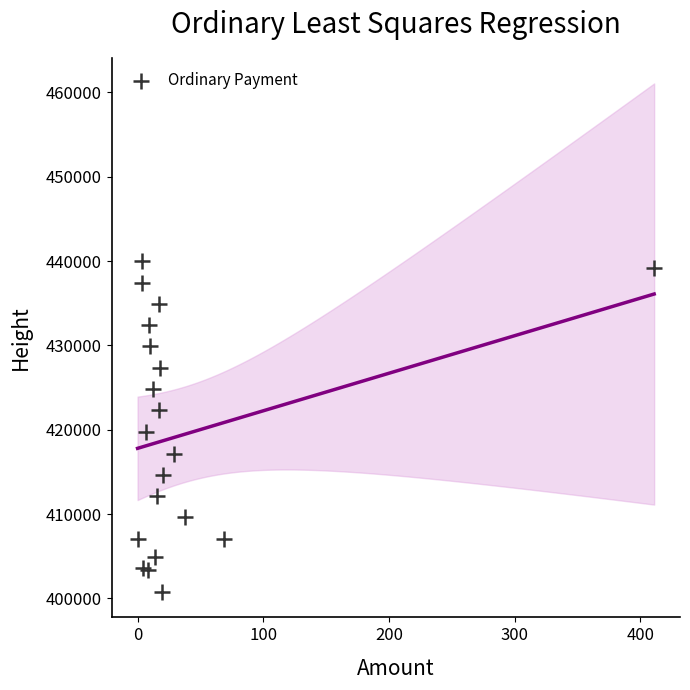

What Y value in the scatter plot is closest to 420372?

419691